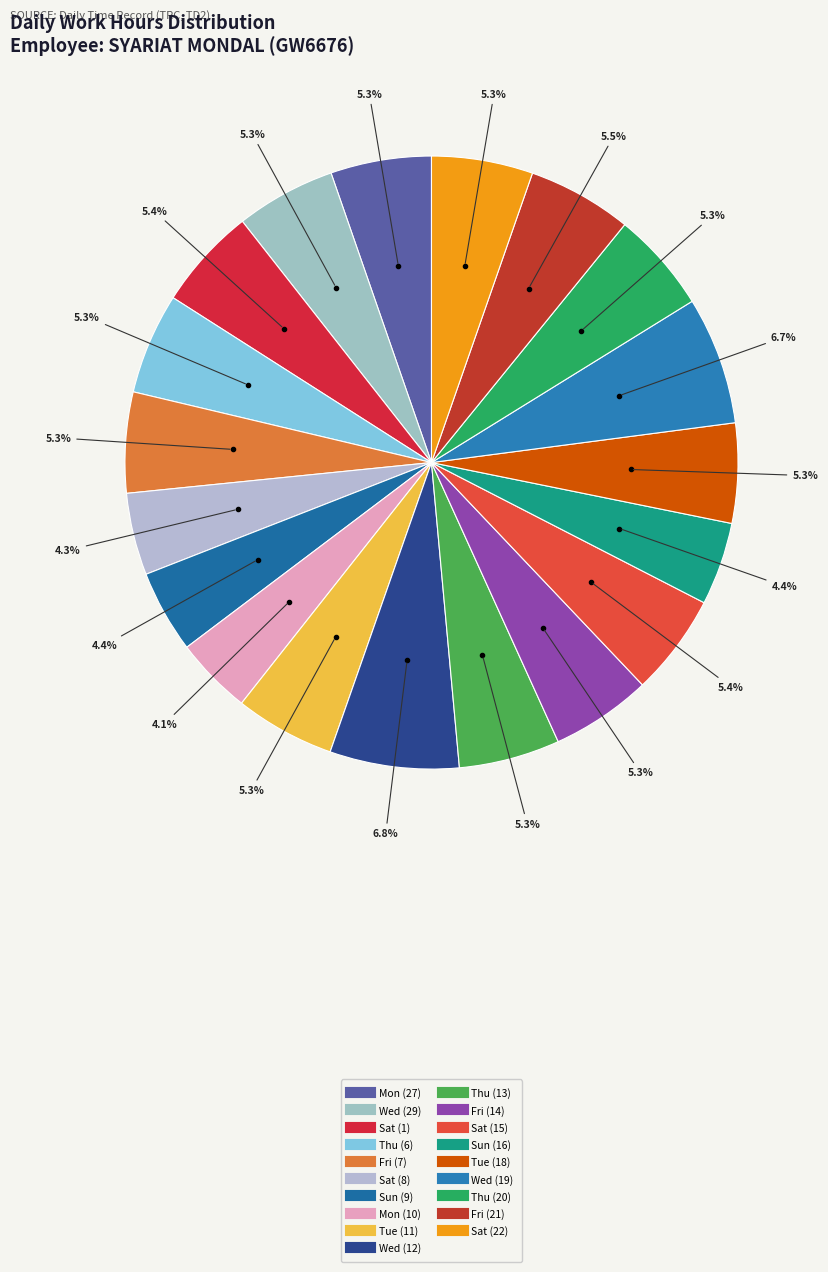

Which slice is the largest?

Wed (12)